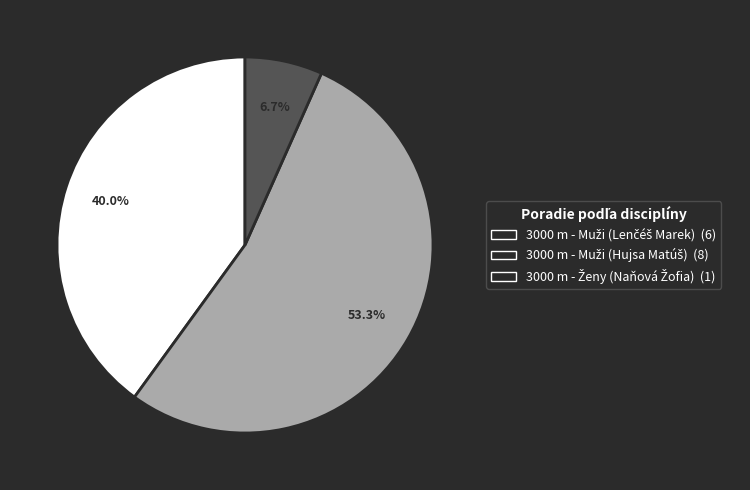

Is there any slice that represents more than half of the pie?

Yes